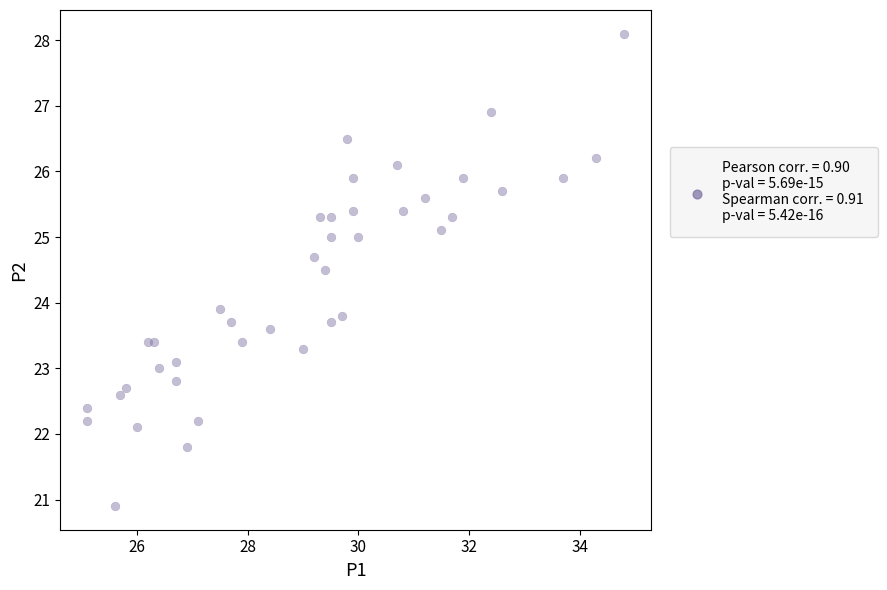

What Y value in the scatter plot is closest to 24?

23.9